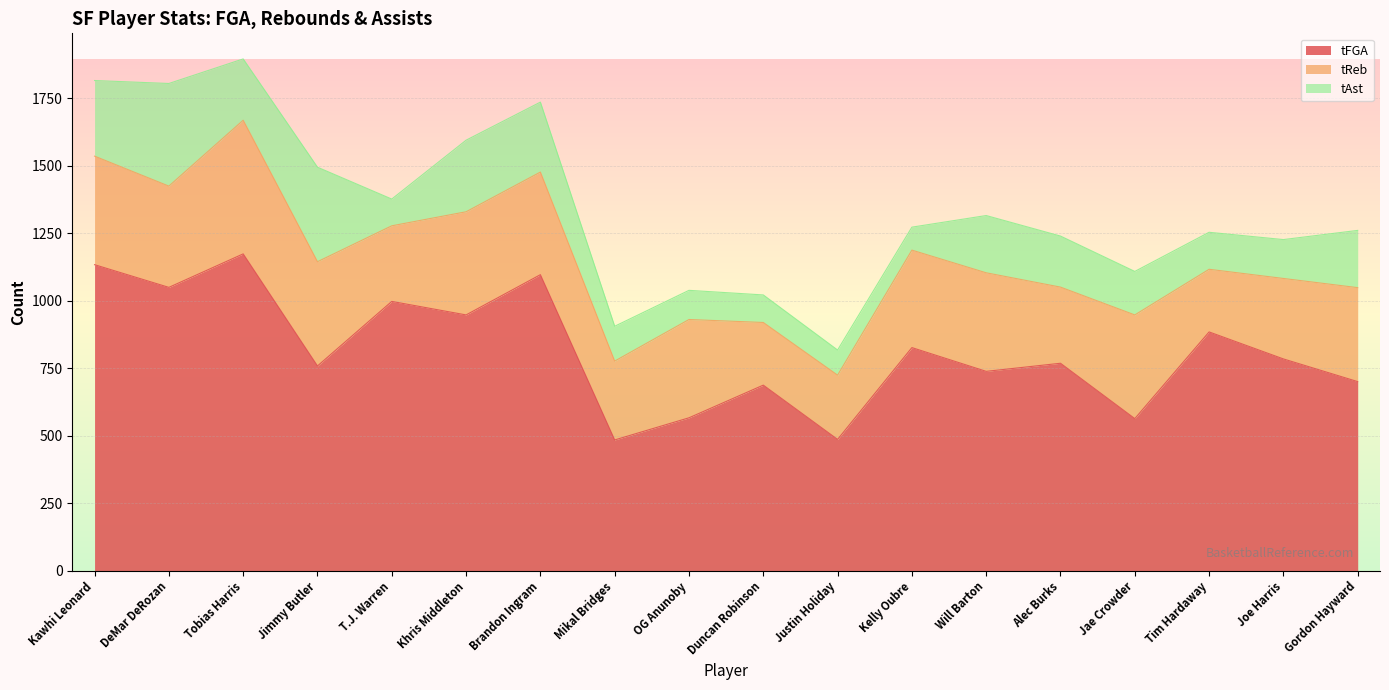

Reading left to right, transcribe all the data shown in this chart.

tFGA: 1133	1049	1173	758	997	947	1096	484	566	687	486	826	738	768	563	884	784	700
tReb: 402	375	495	386	280	382	380	292	364	232	238	361	365	282	384	232	298	348
tAst: 280	380	227	350	99	265	259	129	108	102	93	85	212	189	161	137	144	212